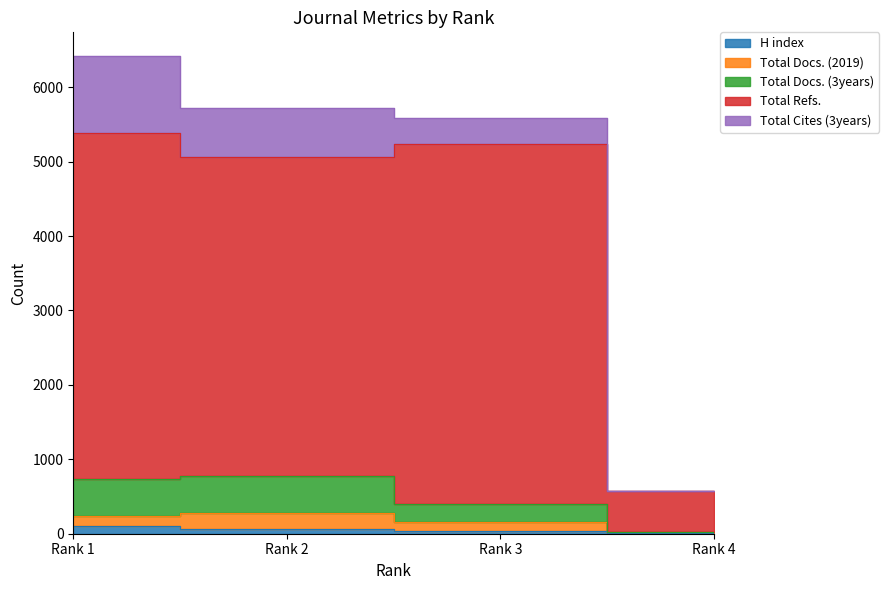

True or false: Total Docs. (3years) and H index intersect in this chart.

False